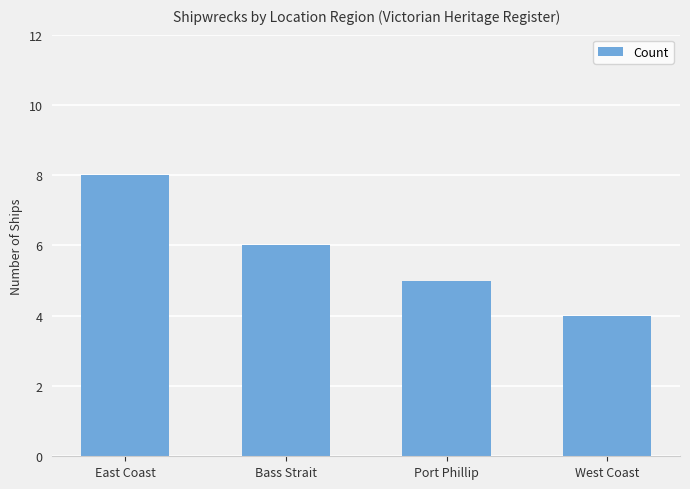

At which category does the chart reach its minimum across all series?

West Coast